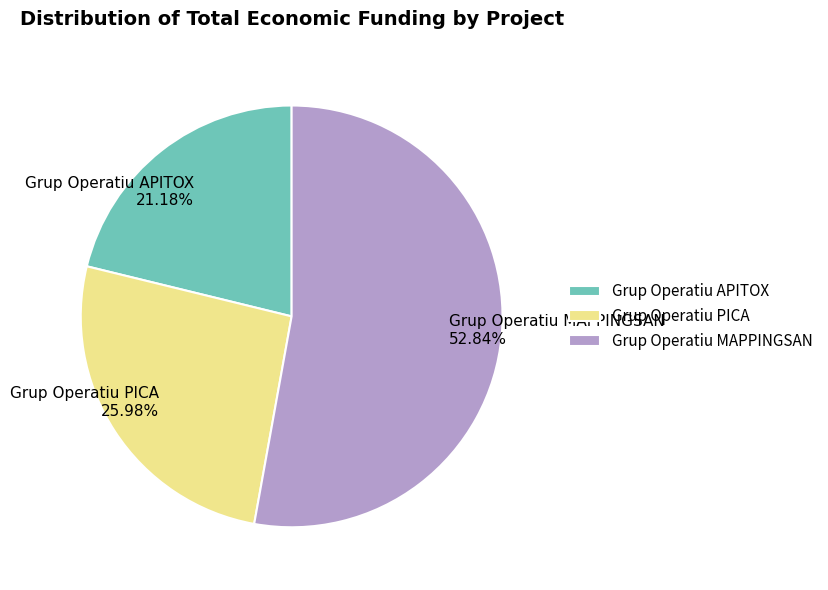

To the nearest percent, what is the difference between the Grup Operatiu MAPPINGSAN and Grup Operatiu APITOX slice percentages?

32%